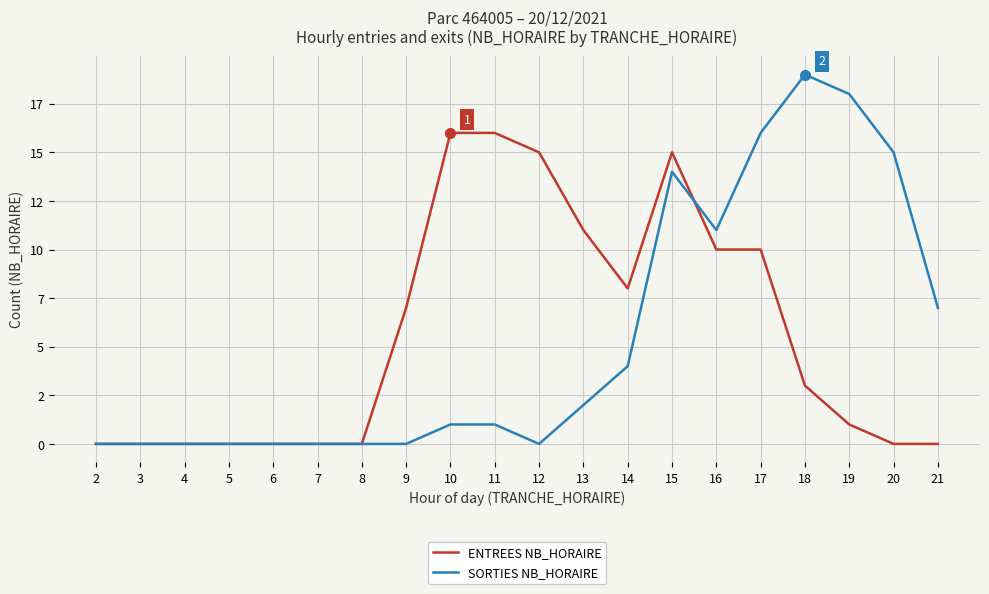

What is the average value of the SORTIES NB_HORAIRE series?

5